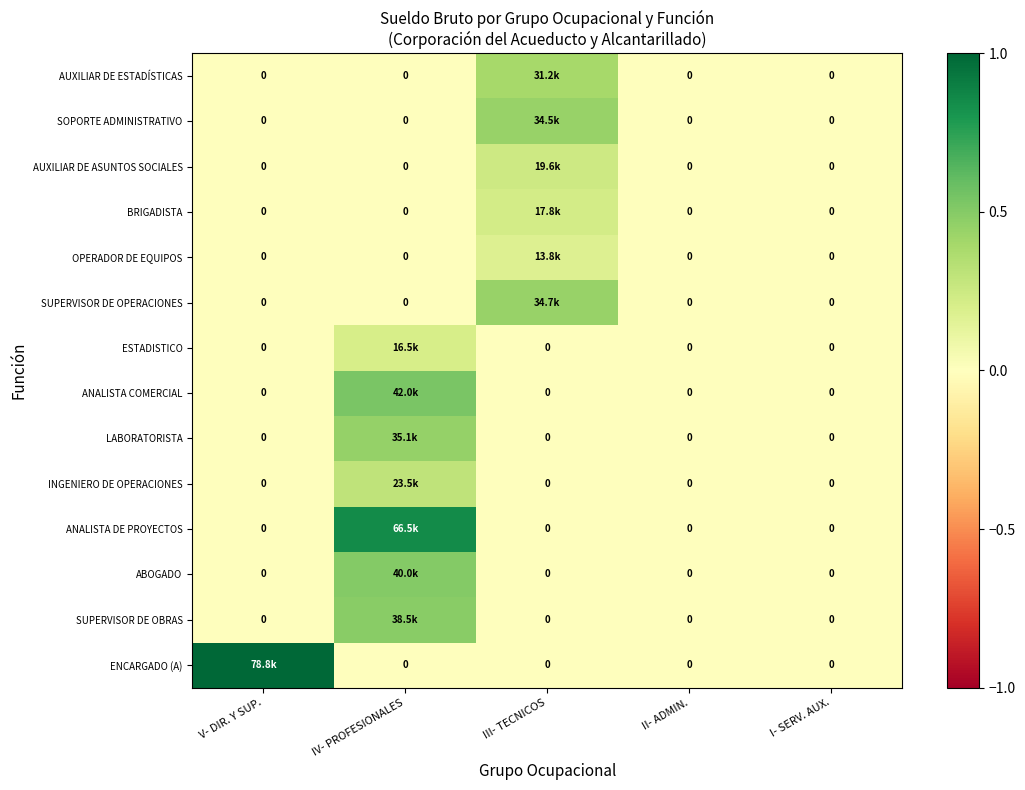

Which category has the lowest value in the ESTADISTICO series?

V- DIR. Y SUP.